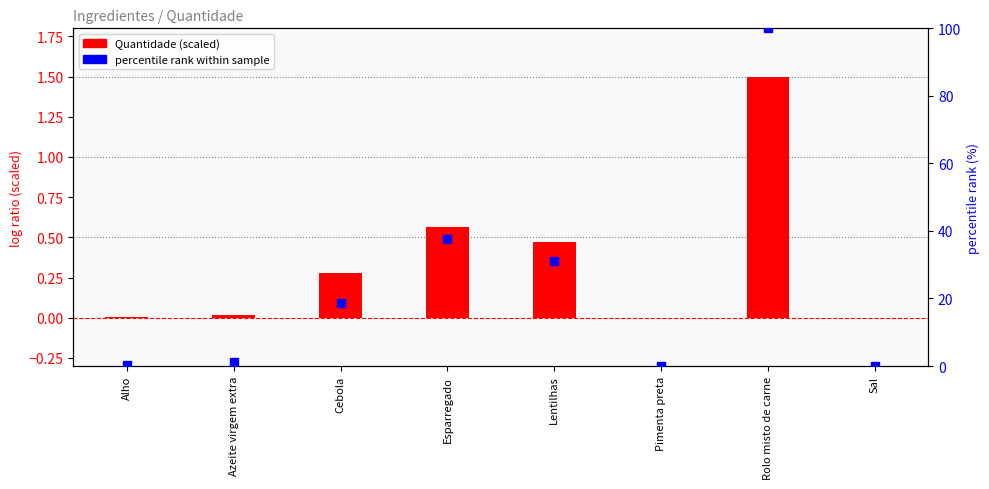

At how many categories does at least one series exceed 61?

1